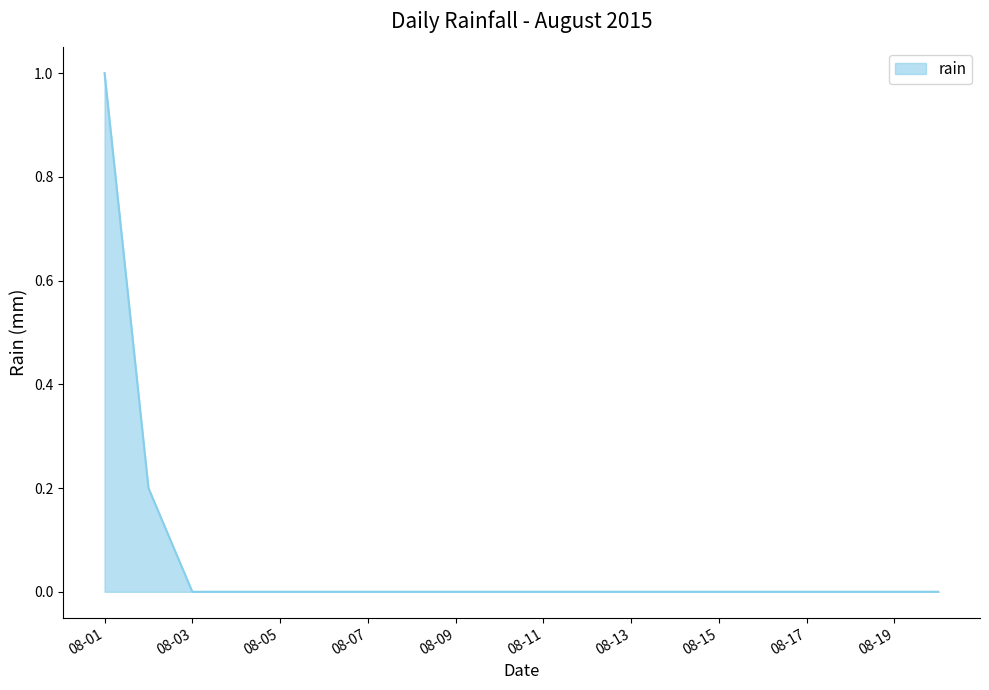

What is the greatest value displayed?

1.0